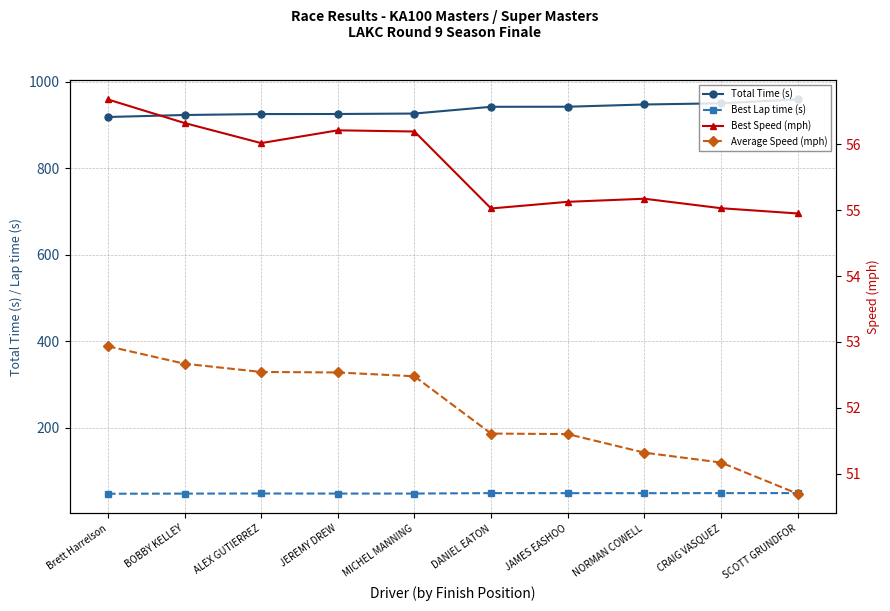

The Best Lap time (s) series shows 73.6 at MICHEL MANNING. True or false?

False